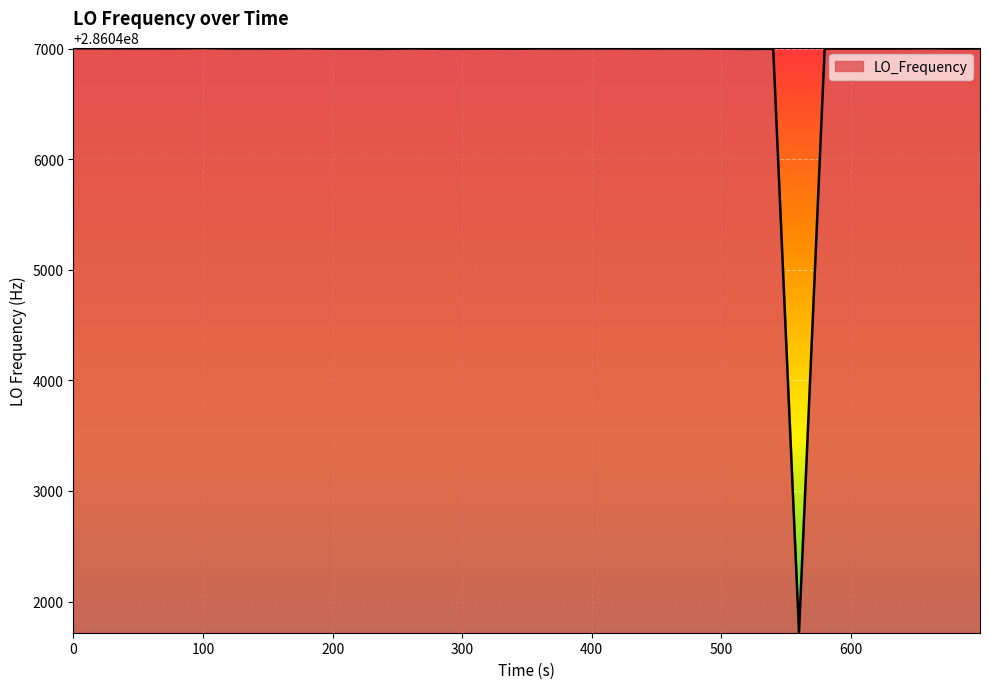

What is the difference between the maximum and minimum values?

5281.5